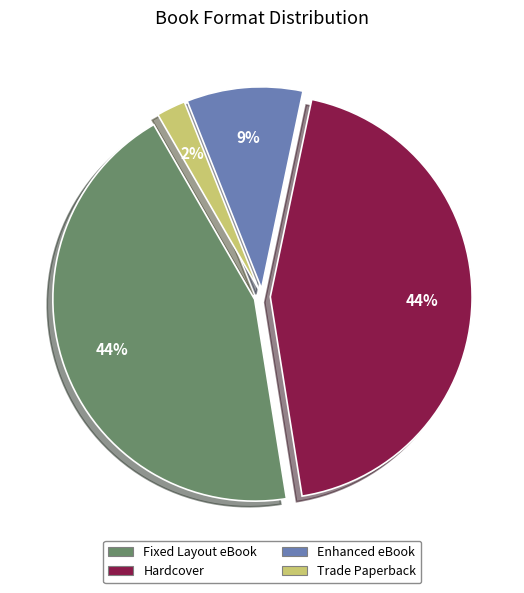

Is it true that Enhanced eBook is 9% of the pie?

True